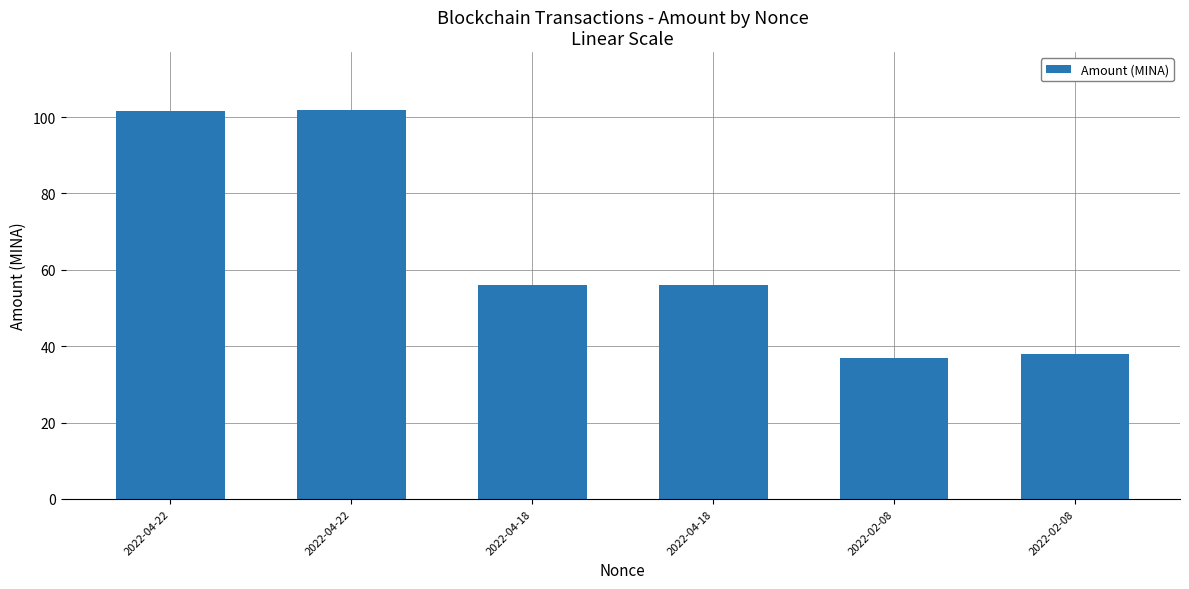

Rank the categories by value from lowest to highest.

2022-02-08, 2022-02-08, 2022-04-18, 2022-04-18, 2022-04-22, 2022-04-22